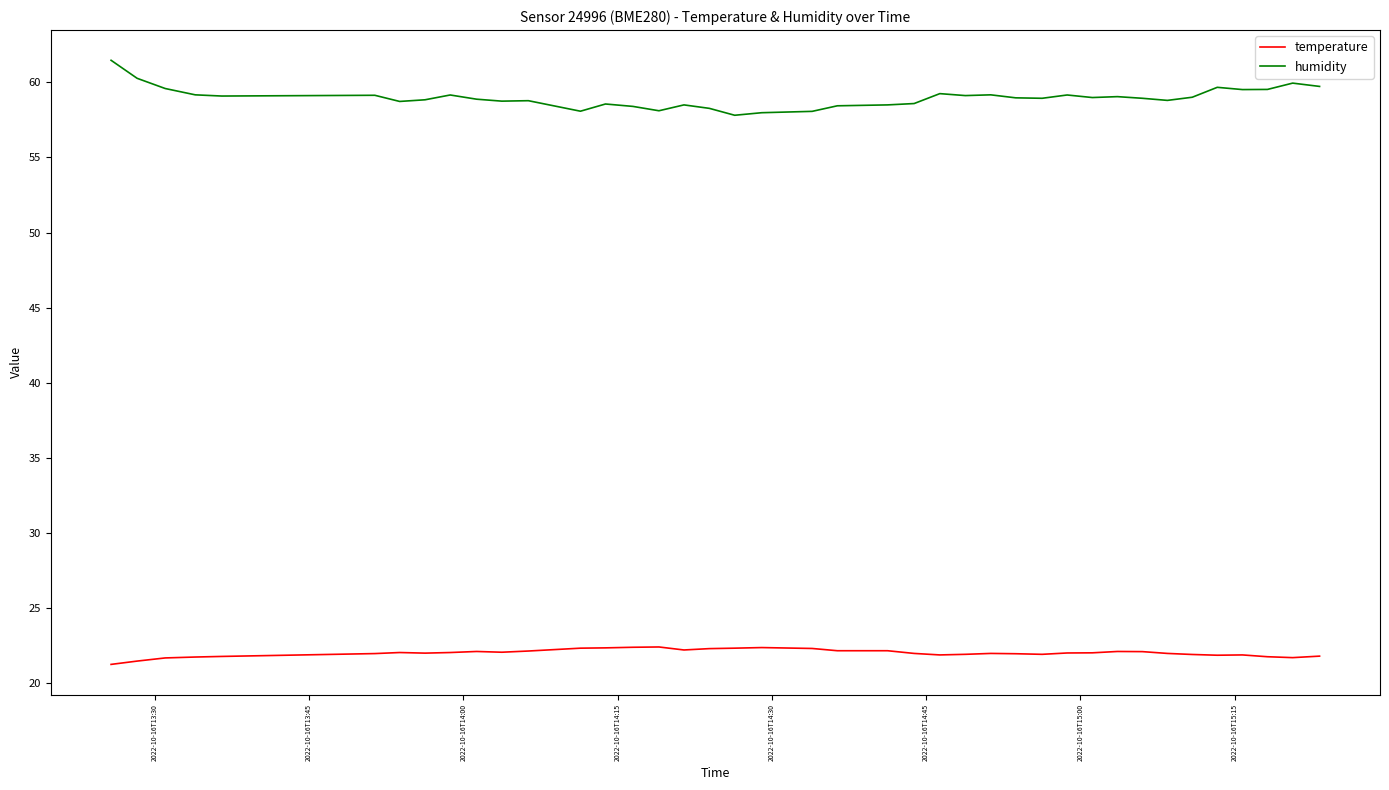

True or false: temperature and humidity intersect in this chart.

False